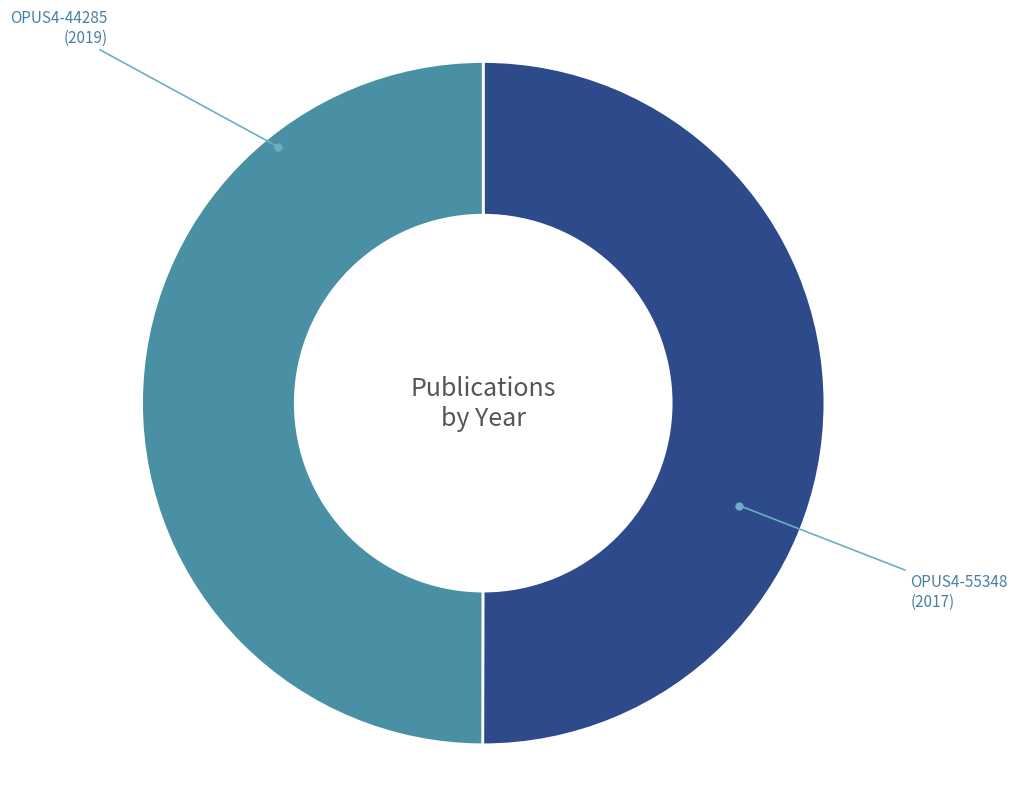

Approximately how many times larger is the value at OPUS4-44285 compared to OPUS4-55348?

1.0